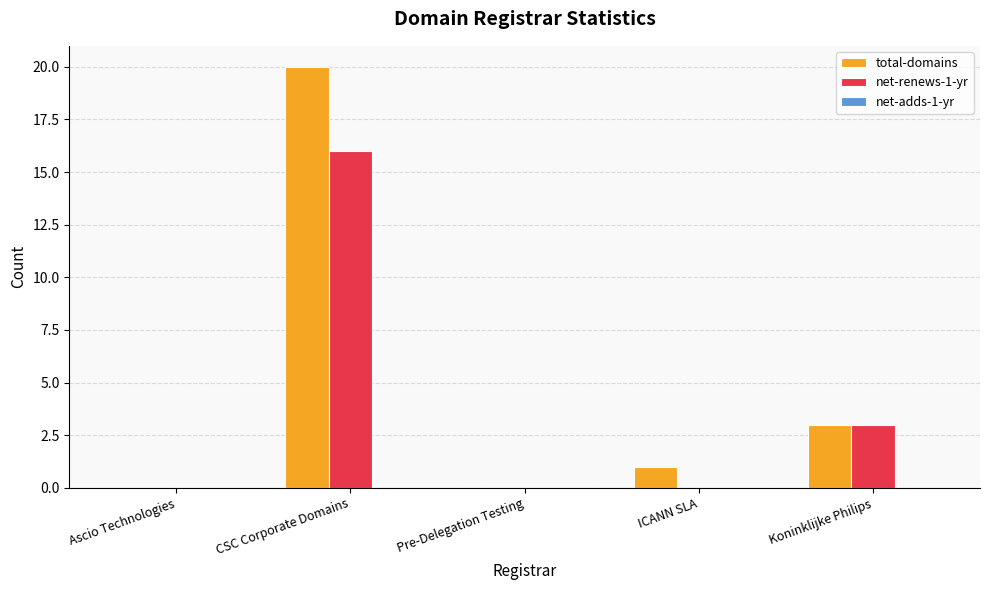

Between CSC Corporate Domains and ICANN SLA, which series saw the biggest shift?

total-domains